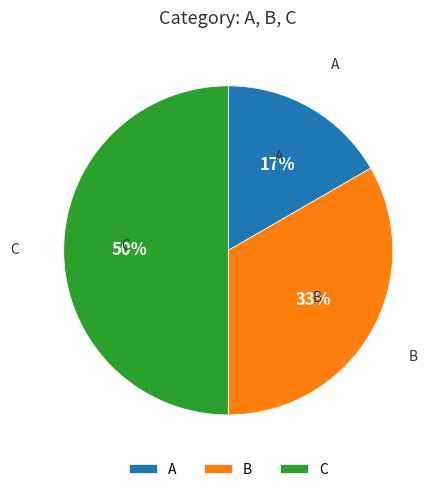

How many segments does this pie chart have?

3